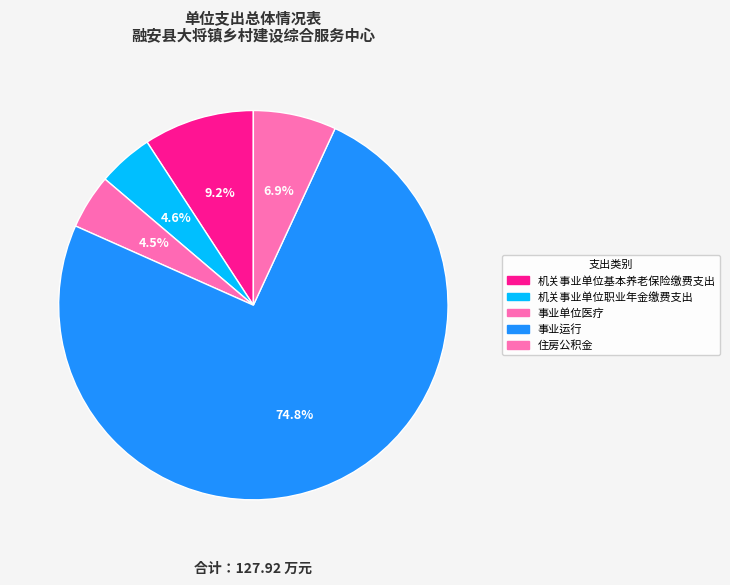

To the nearest percent, what is the difference between the largest and smallest slice percentages?

70%